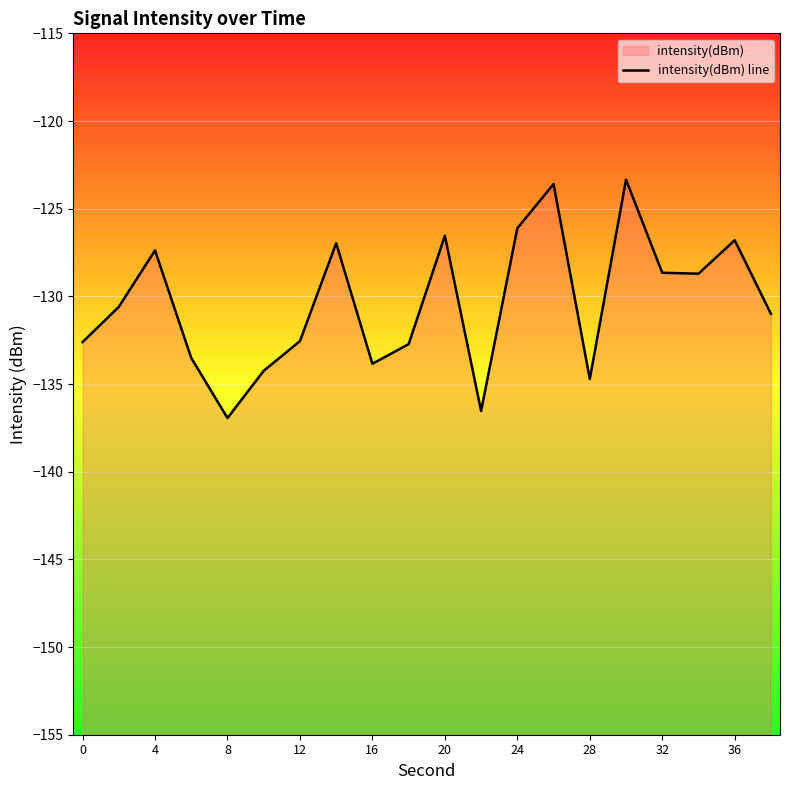

True or false: the data shows -67.8 at 0.

False